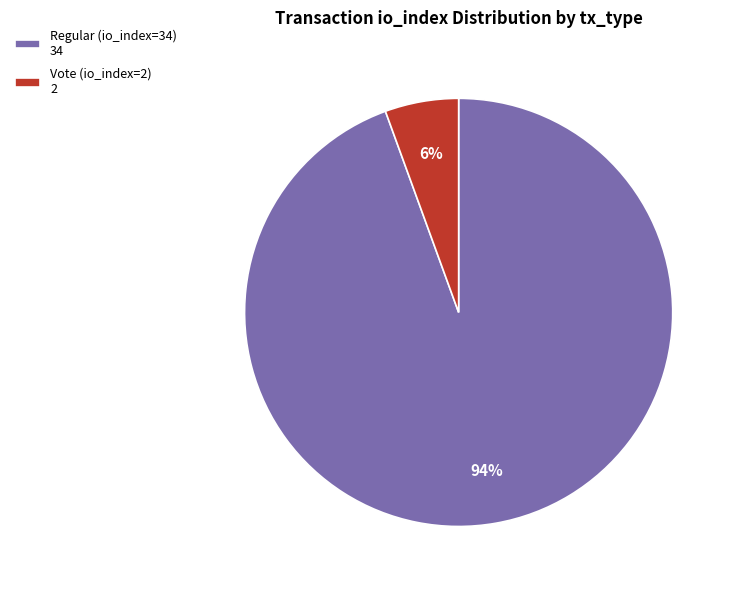

How many slices are in this pie chart?

2